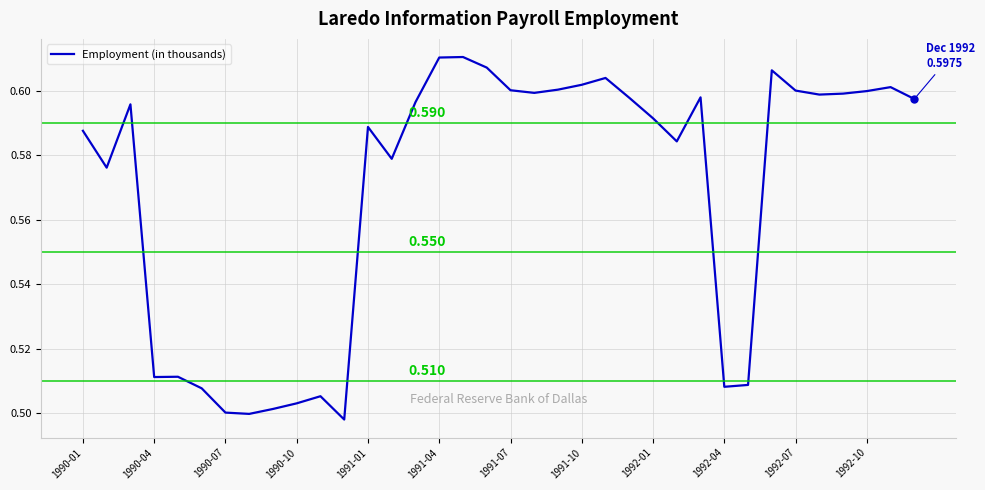

Does the chart display data point markers on the line(s)?

No